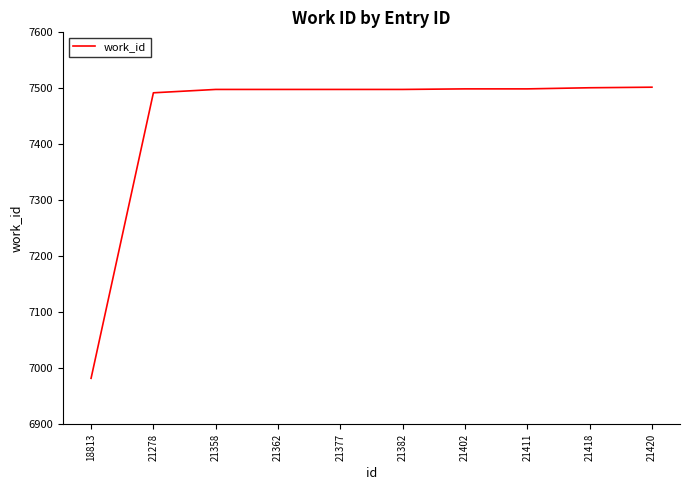

At which category does the chart reach its minimum across all series?

18813